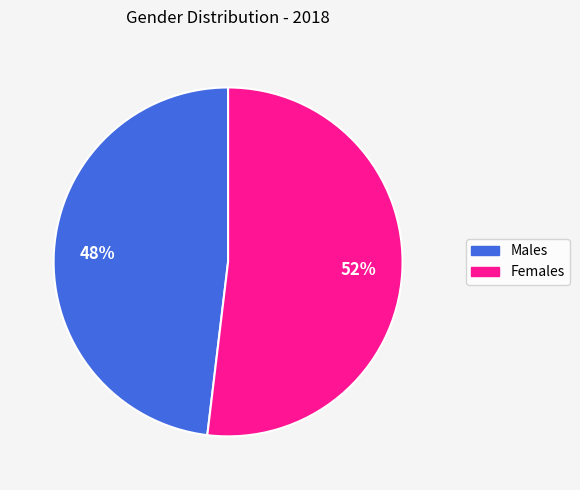

Is there any slice that represents more than half of the pie?

Yes